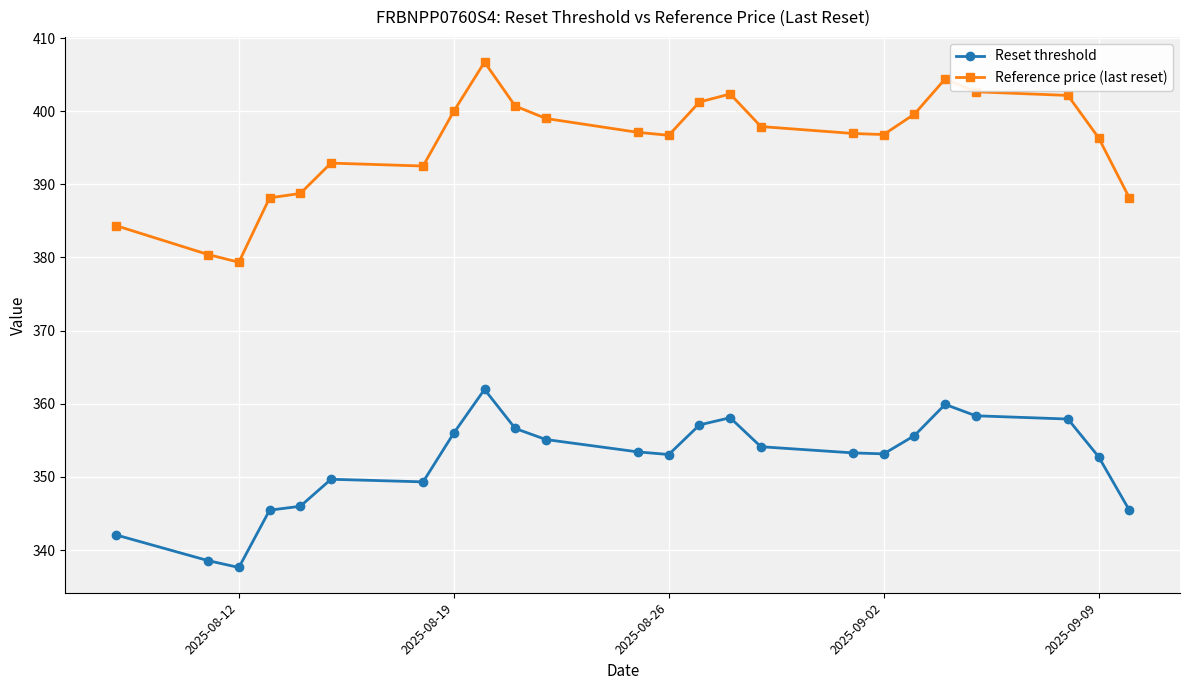

What is the highest value of the Reference price (last reset) series?

406.7